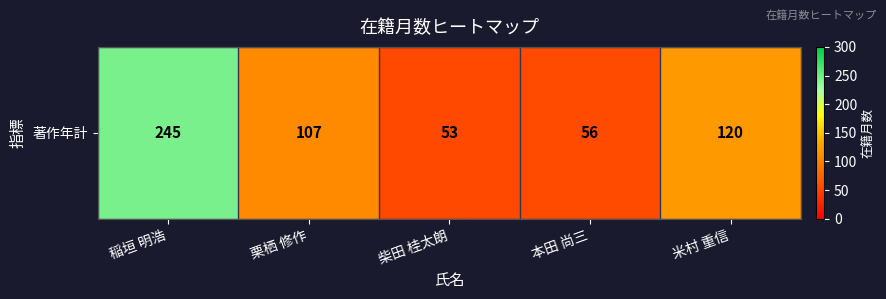

What is the average value?

116